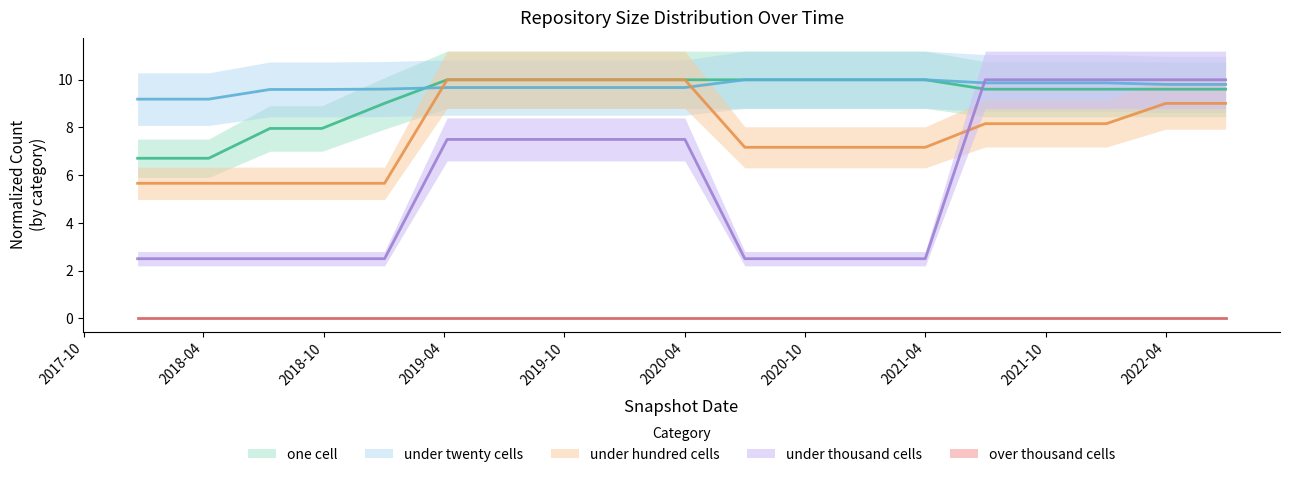

What is the difference between the second highest and minimum values in the under_twenty_cells series?

0.8